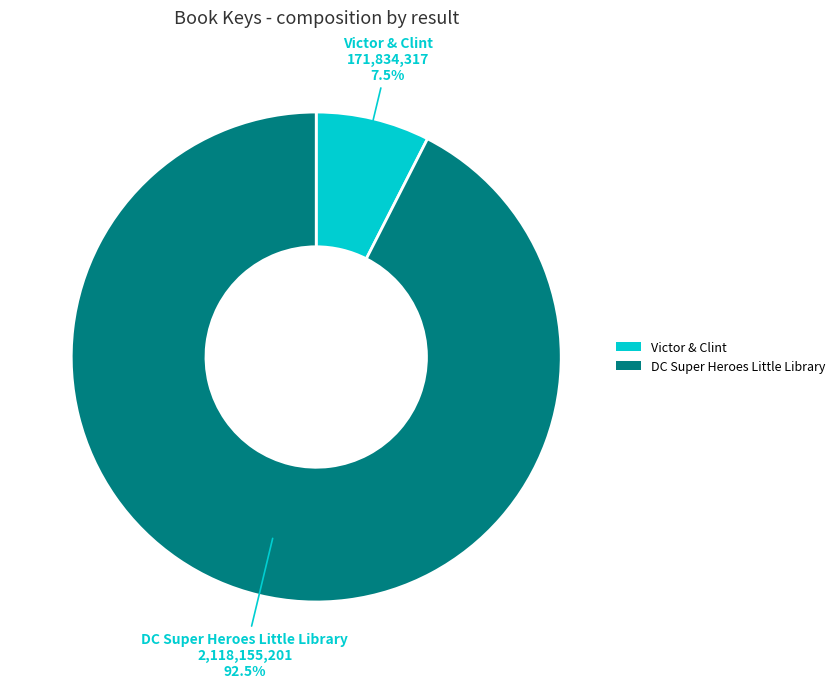

Between DC Super Heroes Little Library and Victor & Clint, which is larger?

DC Super Heroes Little Library